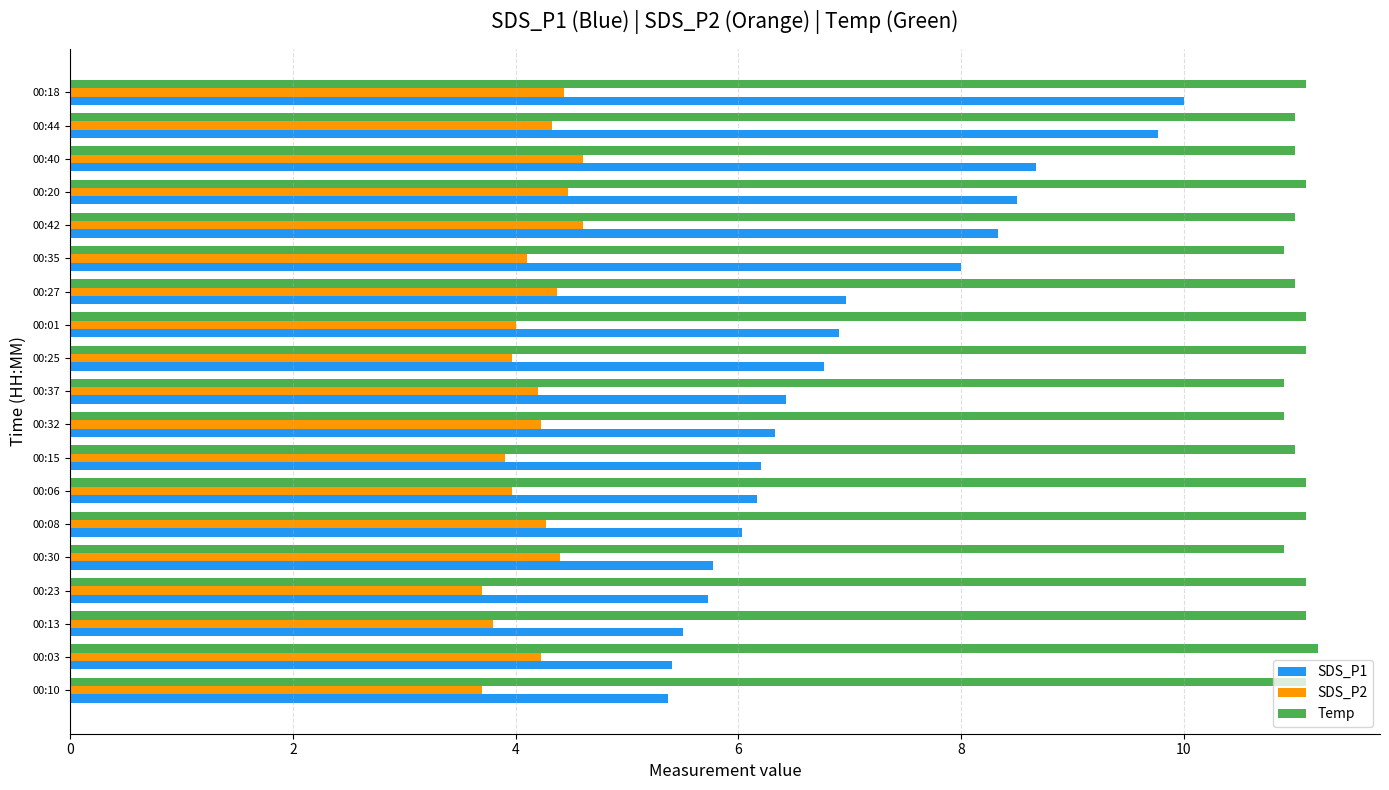

Which series changed the most between 00:13 and 00:25?

SDS_P1